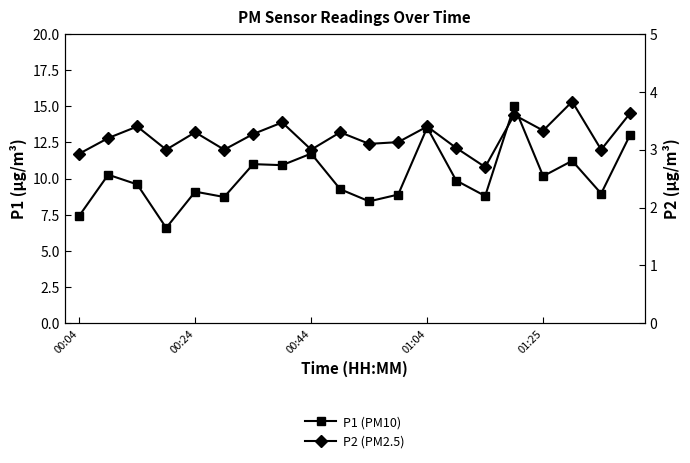

True or false: P1 (PM10) has more than 1 interior local peaks.

True